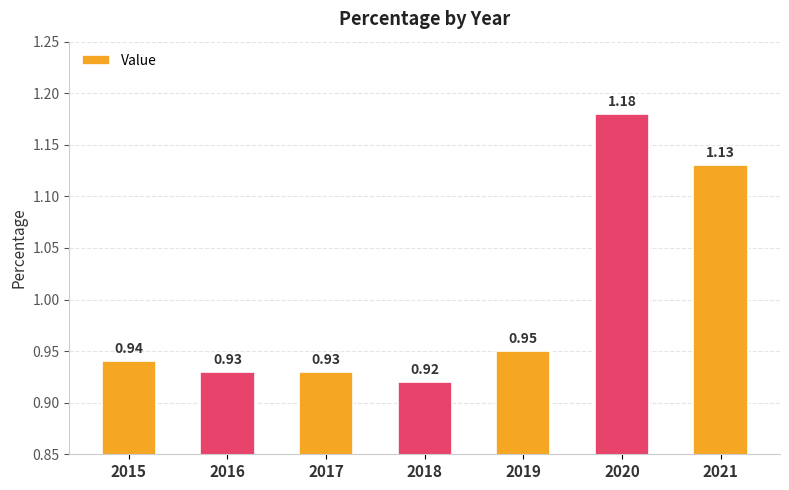

What is the change in value from 2017 to 2021?

+0.2